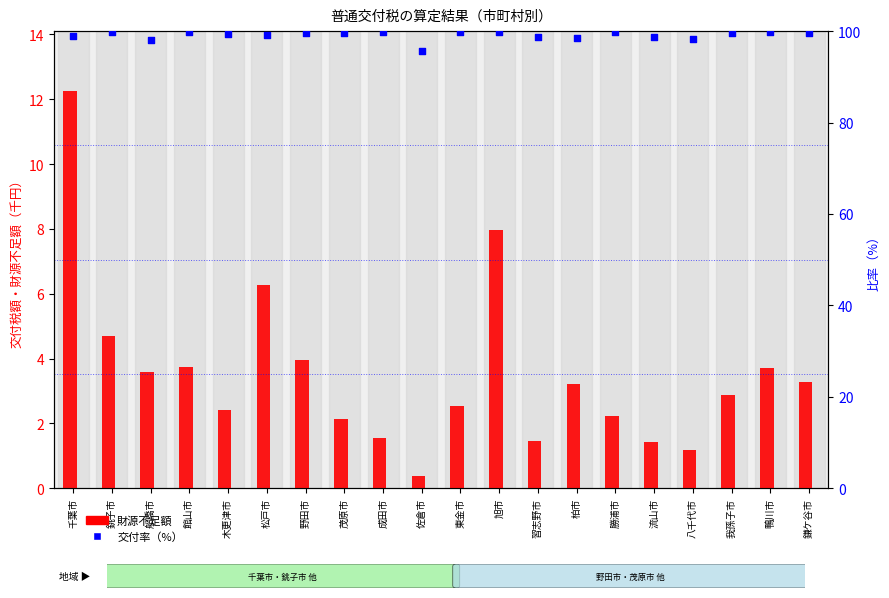

What is the total value across all series at 成田市?

101.3